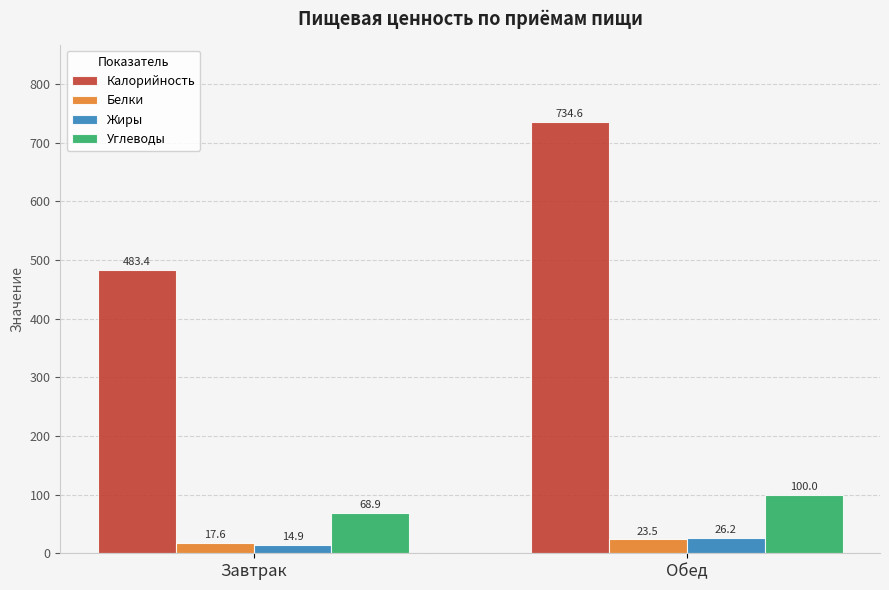

Which series has the widest spread of values?

Калорийность